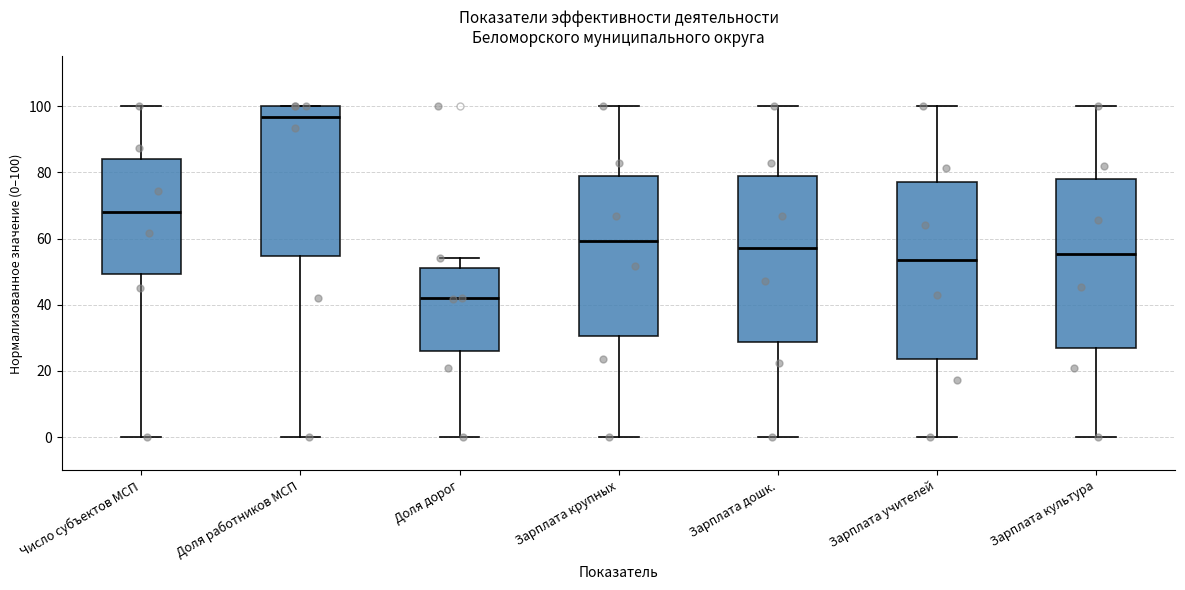

Which box has the lowest median line?

Доля дорог